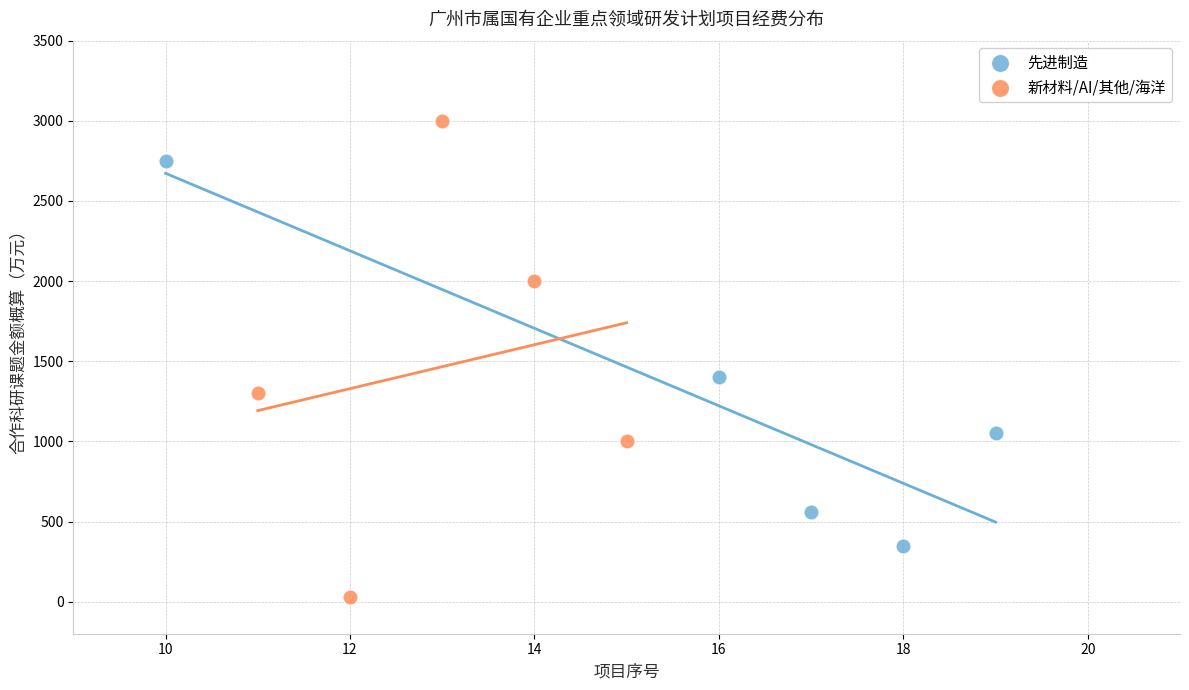

Which series contains the highest Y value?

新材料/AI/其他/海洋